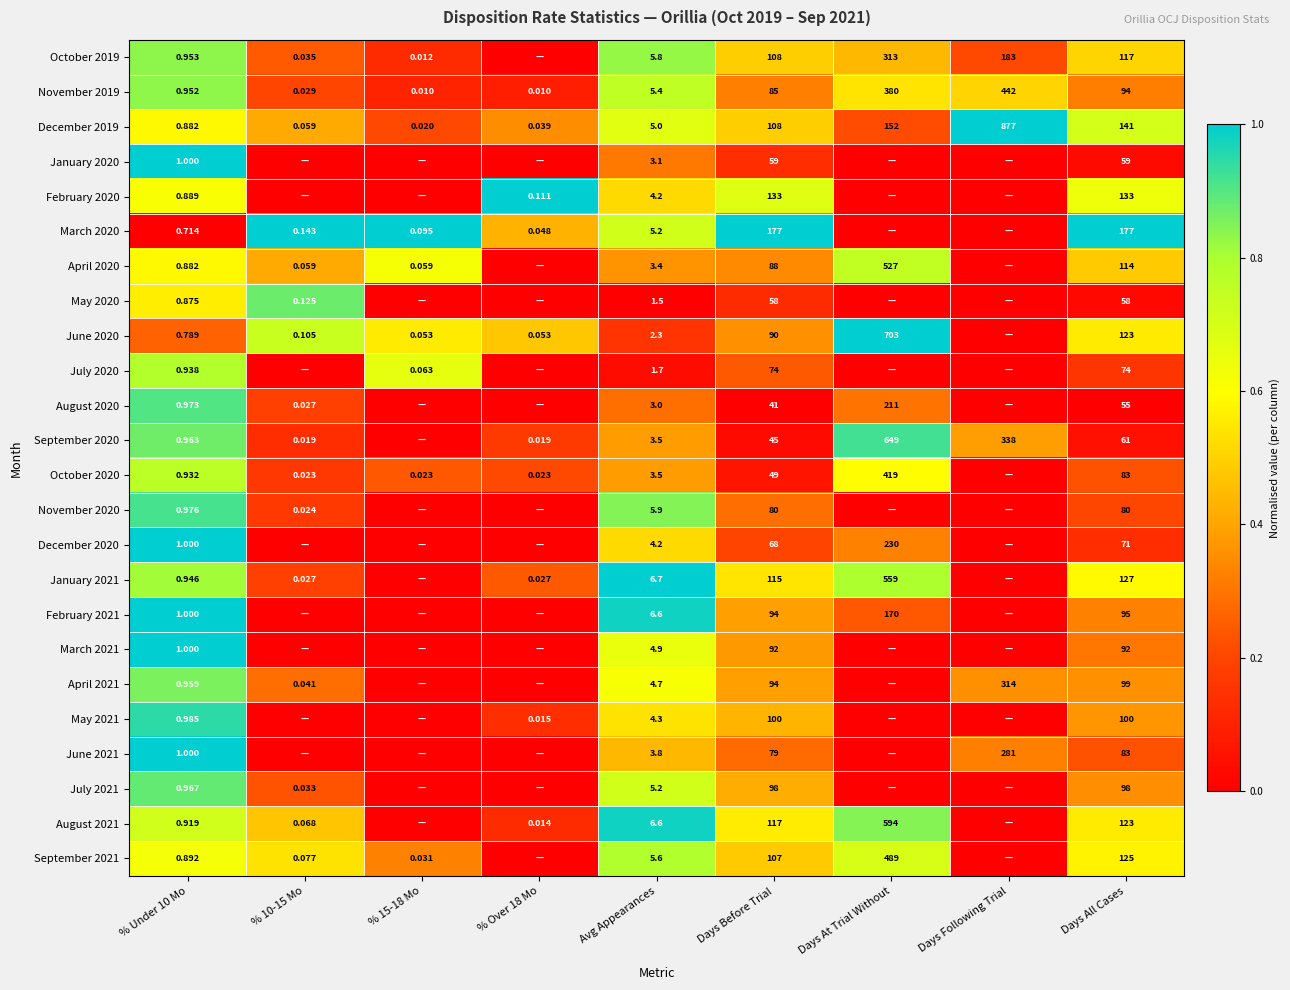

Is the value of November 2019 at % 15-18 Mo greater than the value of March 2020 at % 15-18 Mo?

No